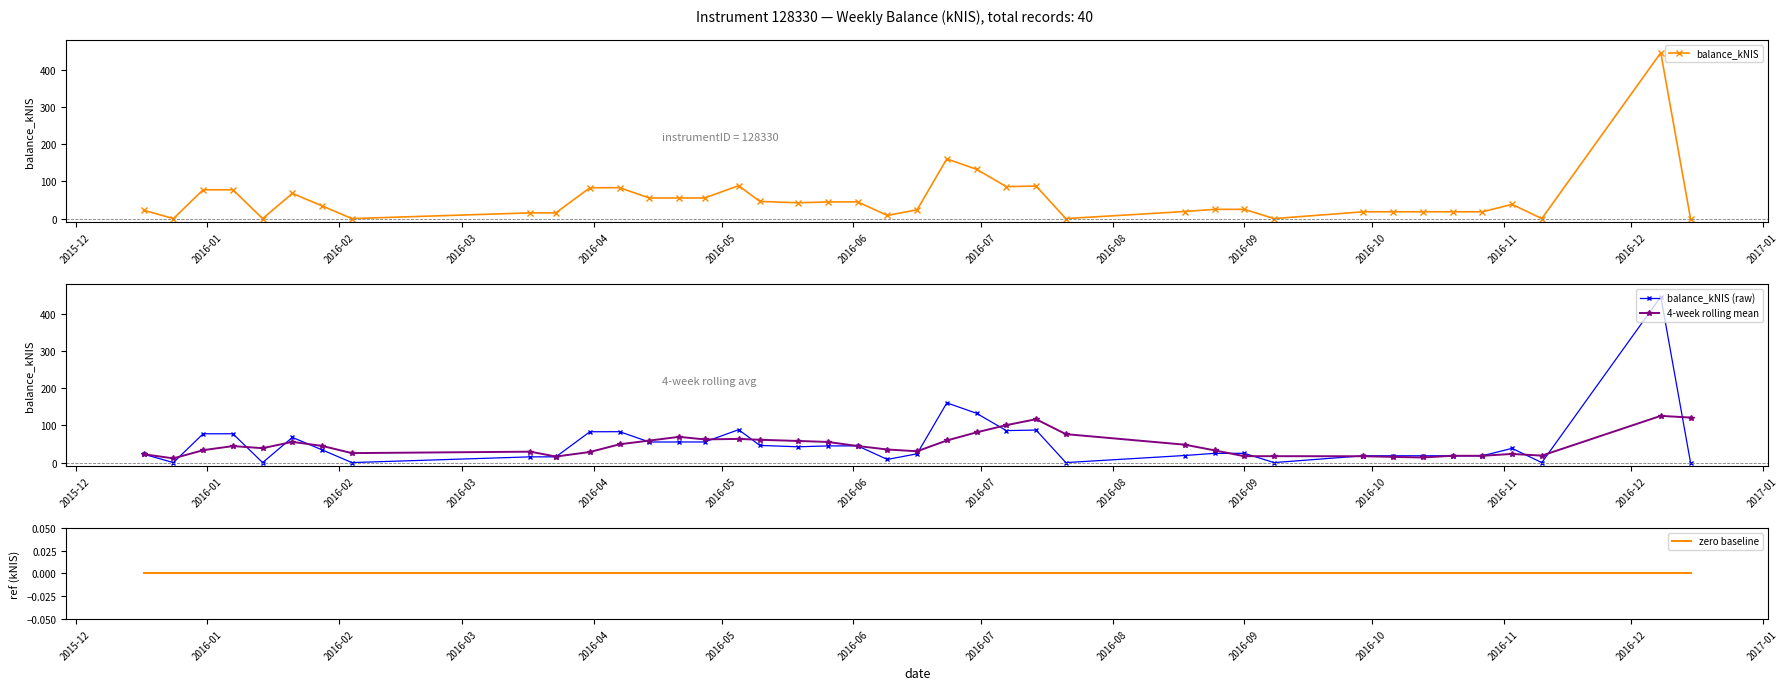

What is the highest value of the 4-week rolling mean series?

125.4